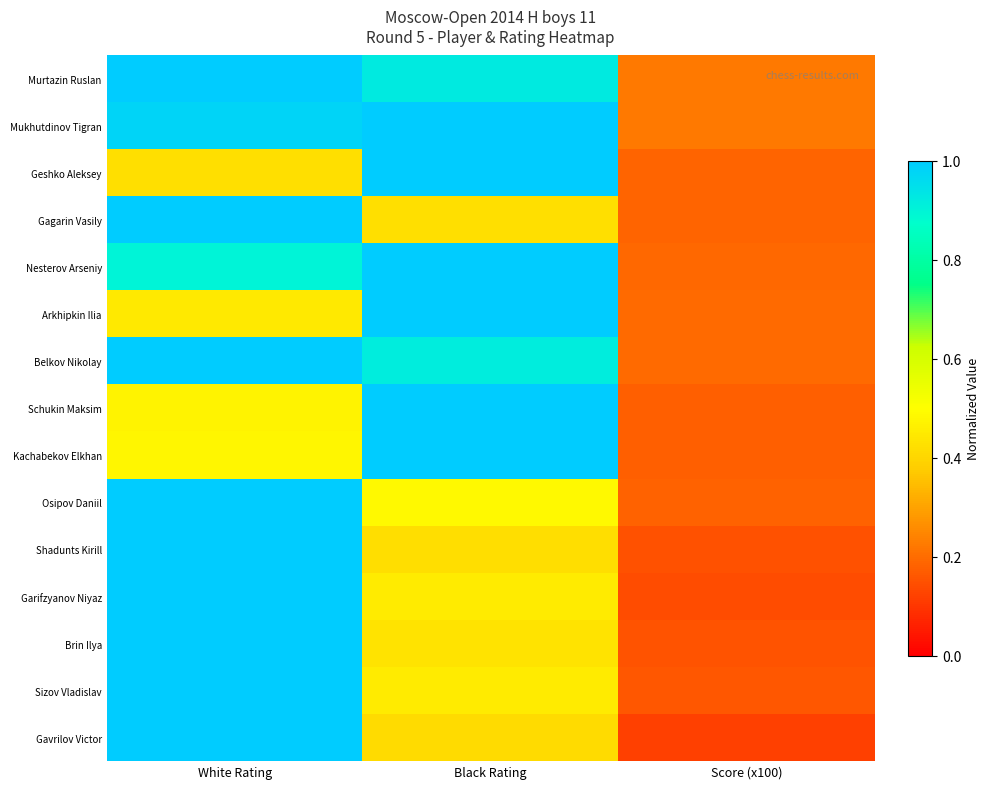

List the series in order of their peak value, lowest first.

Murtazin Ruslan, Mukhutdinov Tigran, Geshko Aleksey, Gagarin Vasily, Nesterov Arseniy, Arkhipkin Ilia, Belkov Nikolay, Schukin Maksim, Kachabekov Elkhan, Osipov Daniil, Shadunts Kirill, Garifzyanov Niyaz, Brin Ilya, Sizov Vladislav, Gavrilov Victor